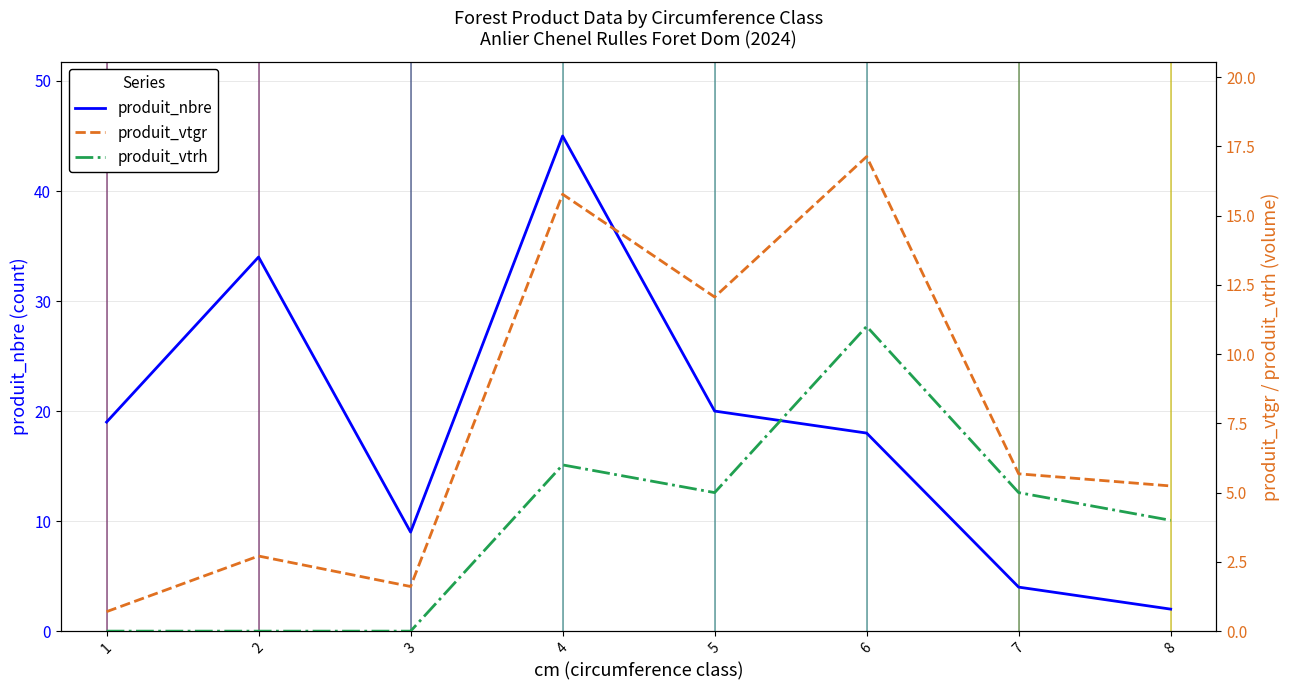

What is the highest value of the produit_nbre series?

45